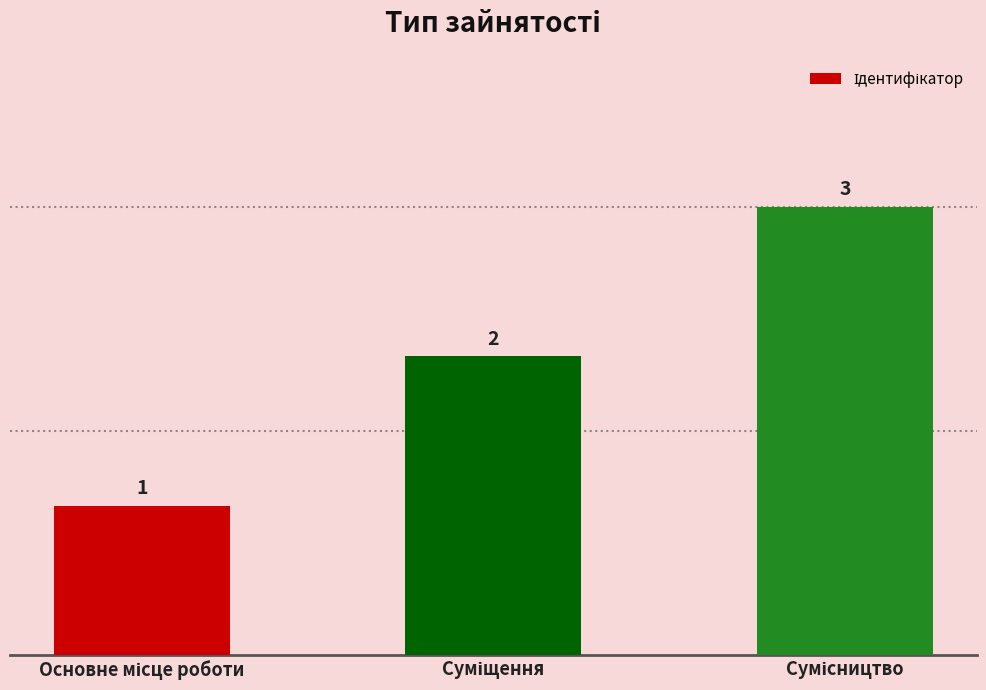

How many values are between 1 and 3?

3